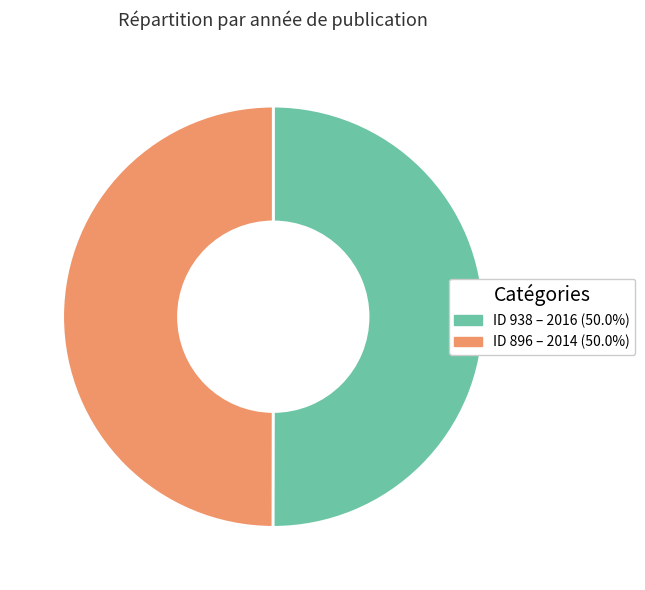

How many segments does this pie chart have?

2